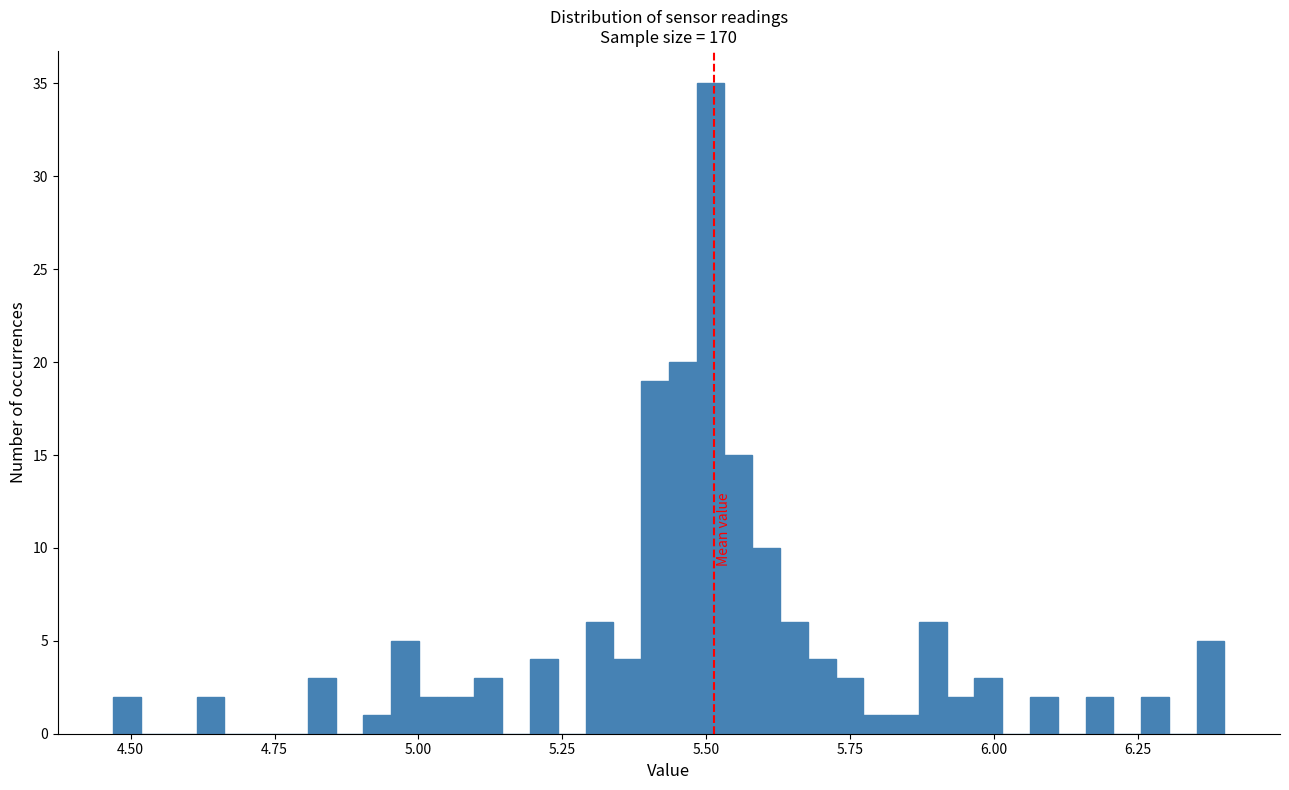

Around what value on the x-axis is the tallest bar? Give the approximate position of its centre, as read against the axis.

5.50